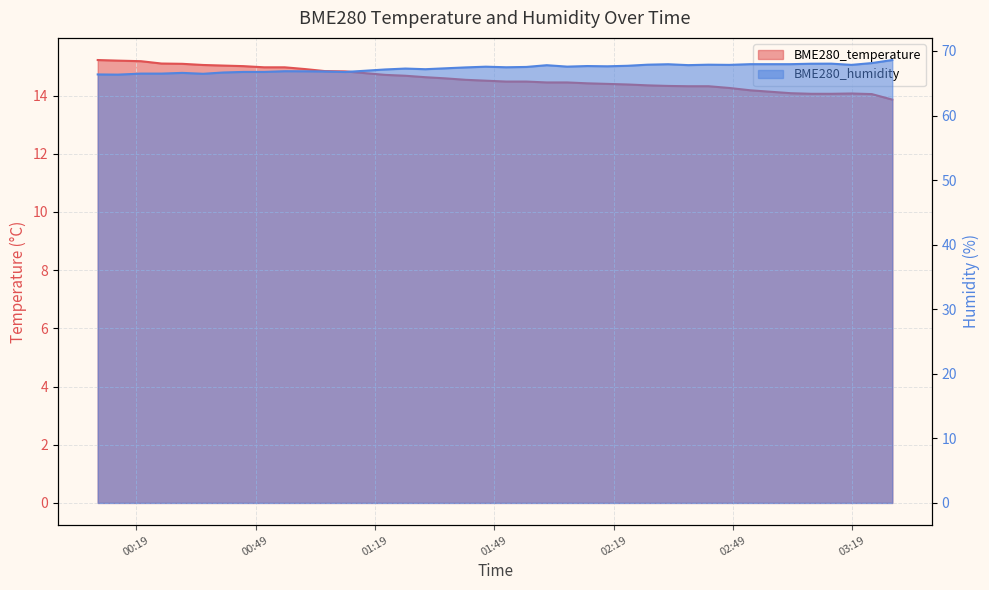

Is it true that BME280_humidity equals 42.0 at 2023/10/02 02:07:20?

False